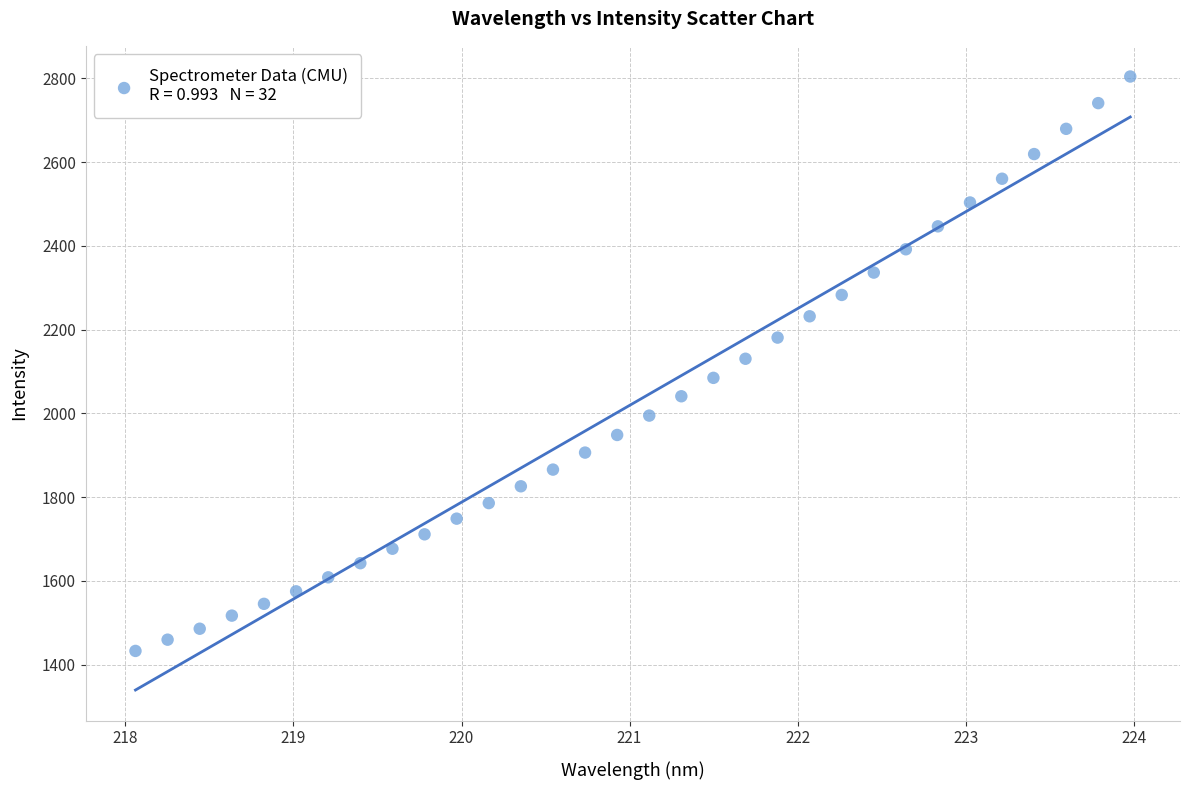

What is the range of X values (max minus min)?

5.9